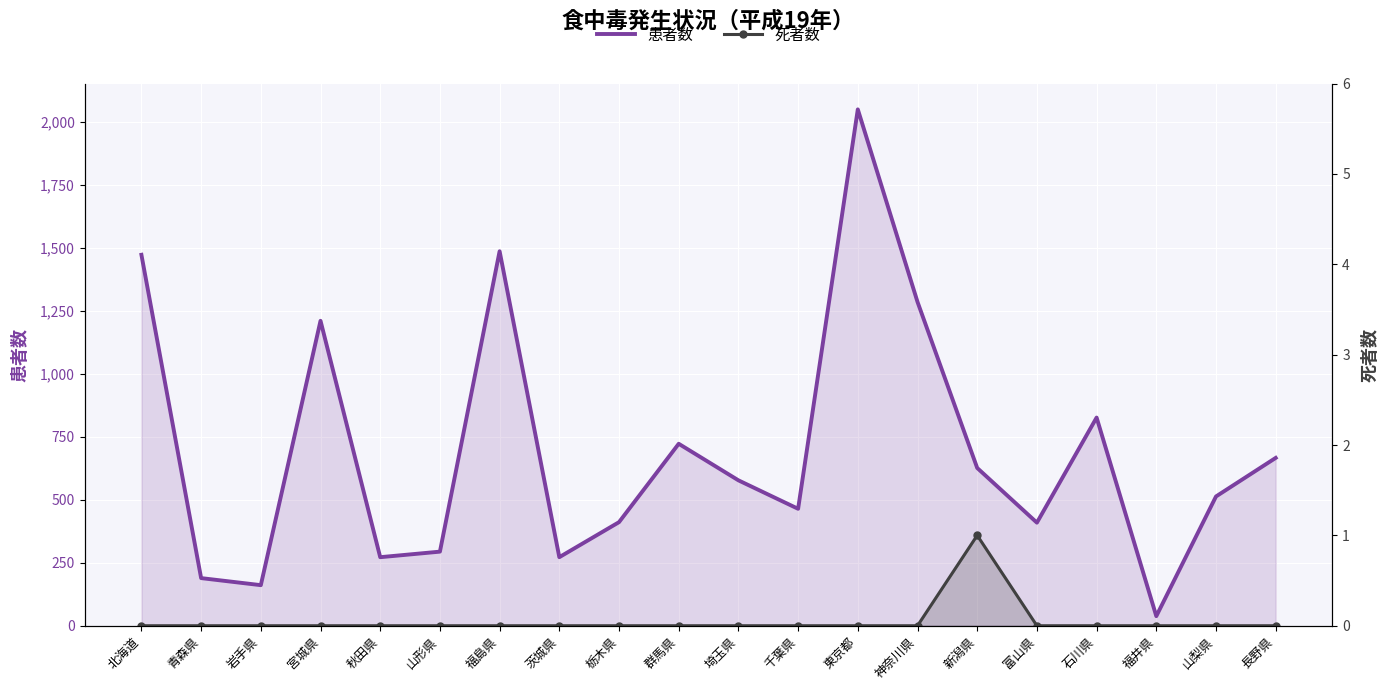

What position from the right is 神奈川県?

7